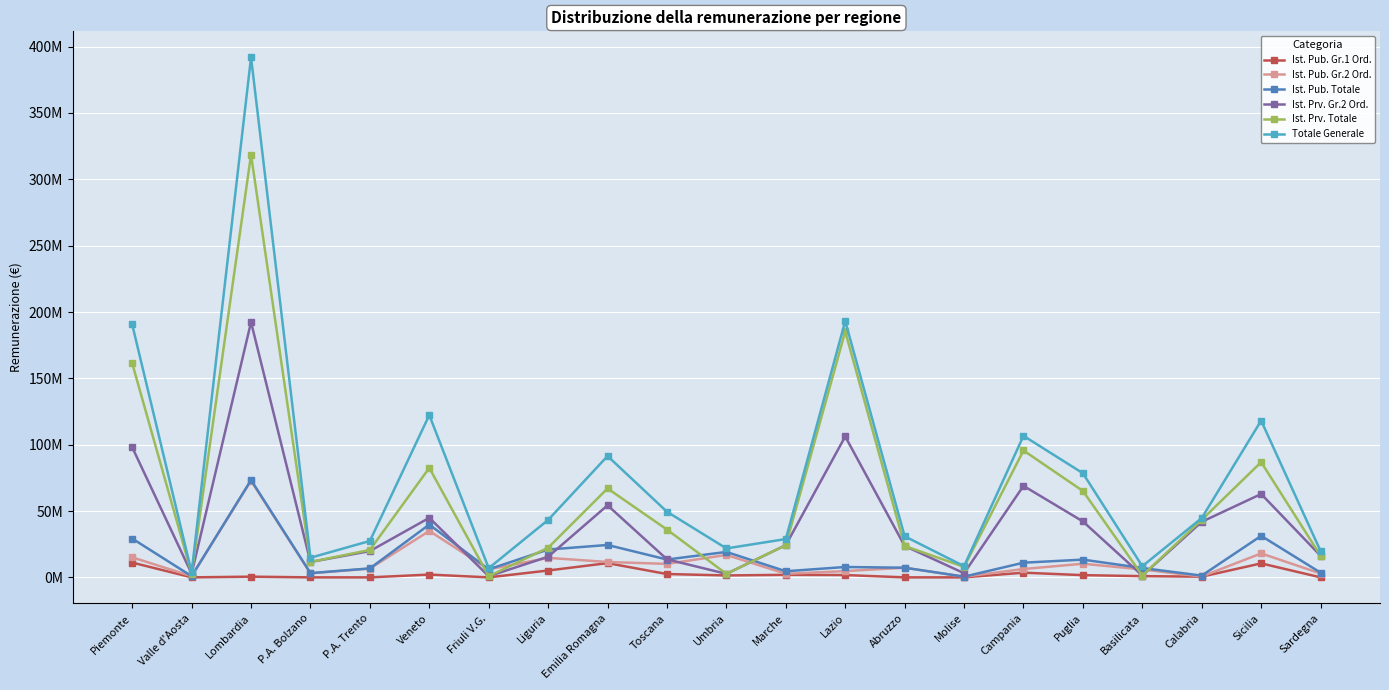

Does the chart display data point markers on the line(s)?

Yes